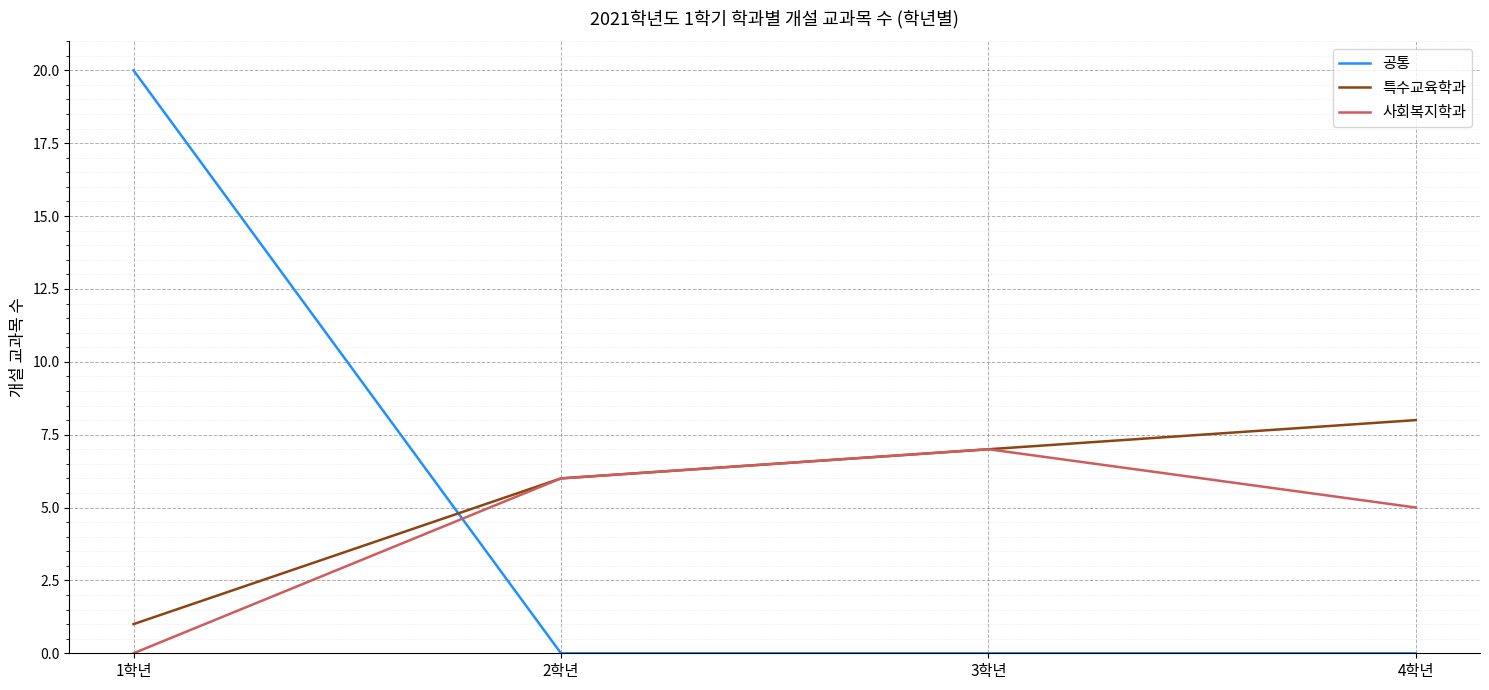

At which category is the sum across all series the highest?

1학년